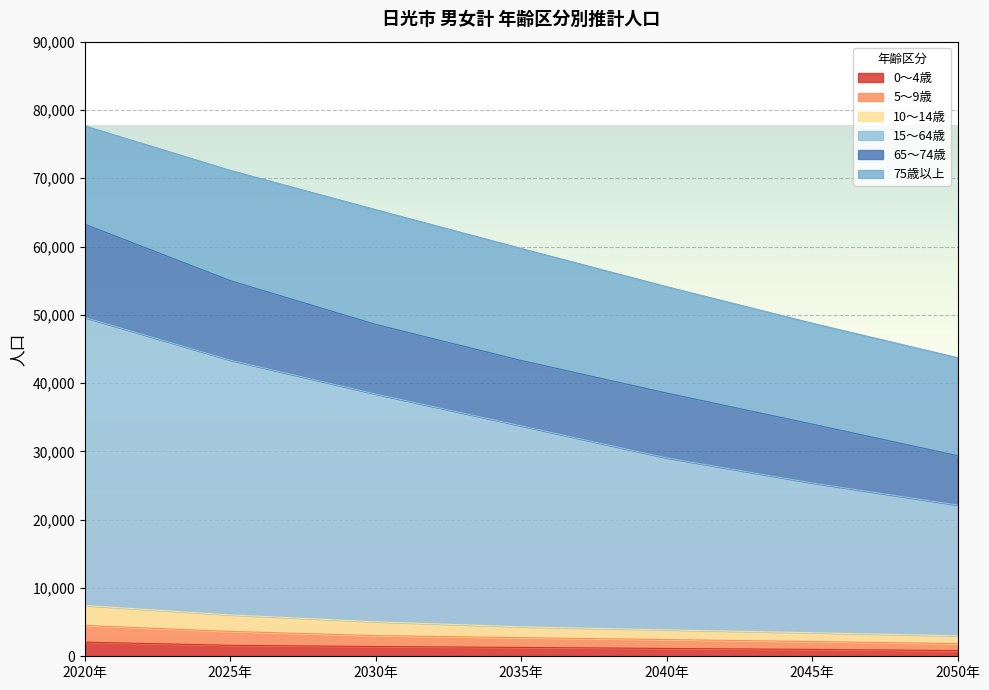

True or false: 0～4歳 has a value of 833 at 2050年.

True